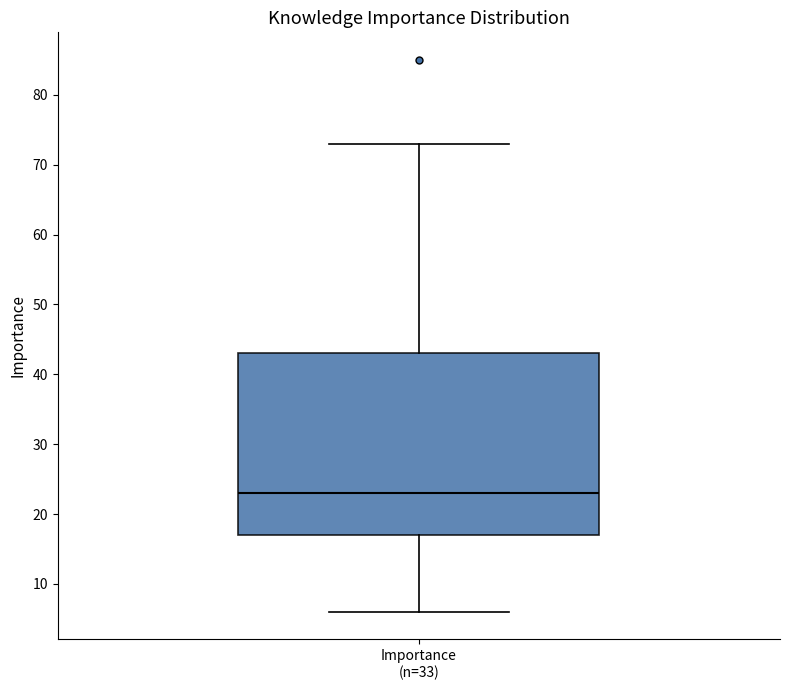

Read this box plot against the y-axis: the position of the median line, the range covered by the box, and the ends of both whiskers. The values are not printed on the chart, so give them approximately, as read against the axis.

median 23, box 17 to 43, whiskers 6 to 73